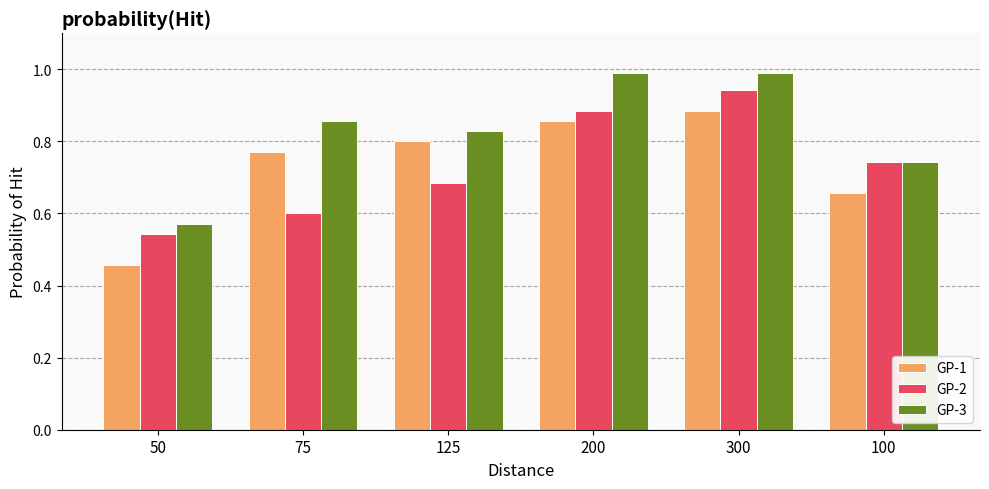

What is the difference between the second highest and second lowest values in the GP-2 series?

0.3